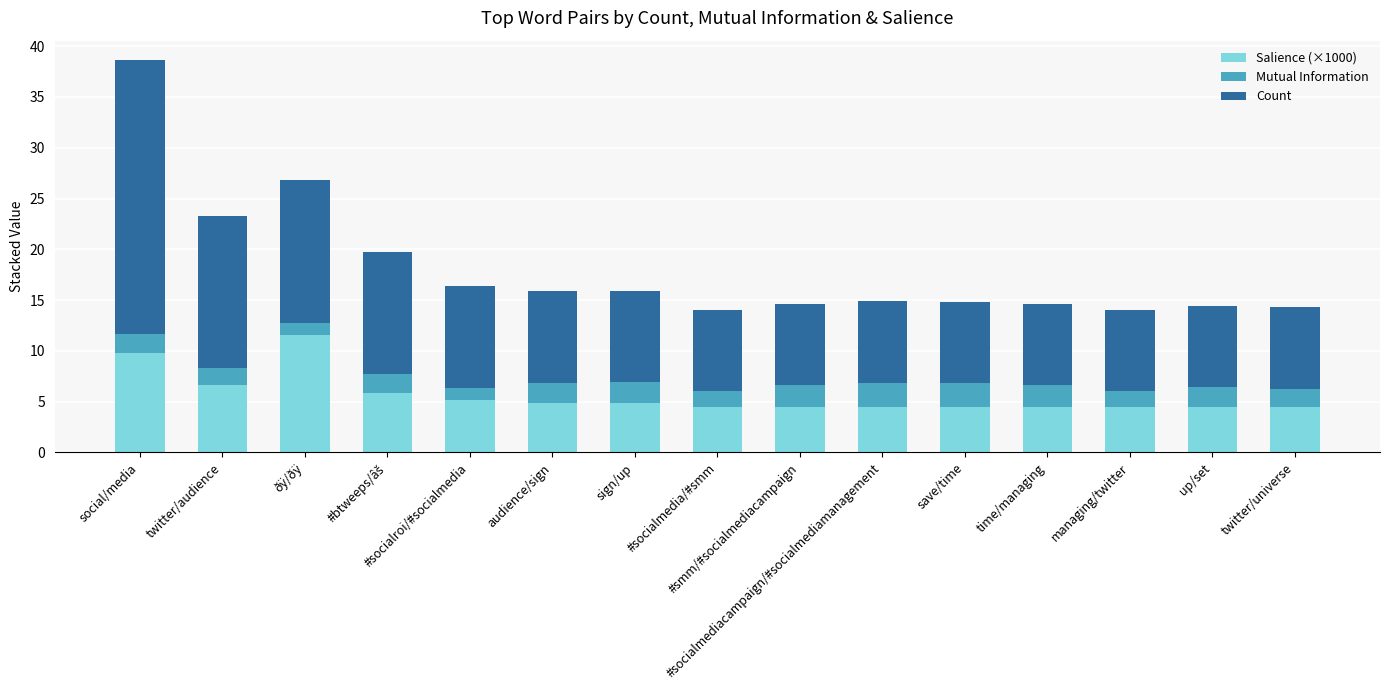

What is the sum of all Salience (×1000) values?

84.8